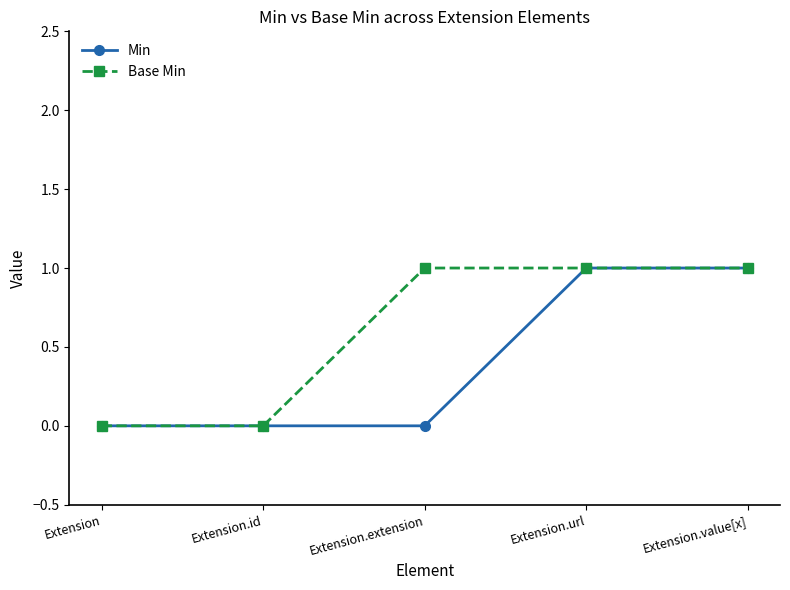

The Base Min series shows 0 at Extension.id. True or false?

True